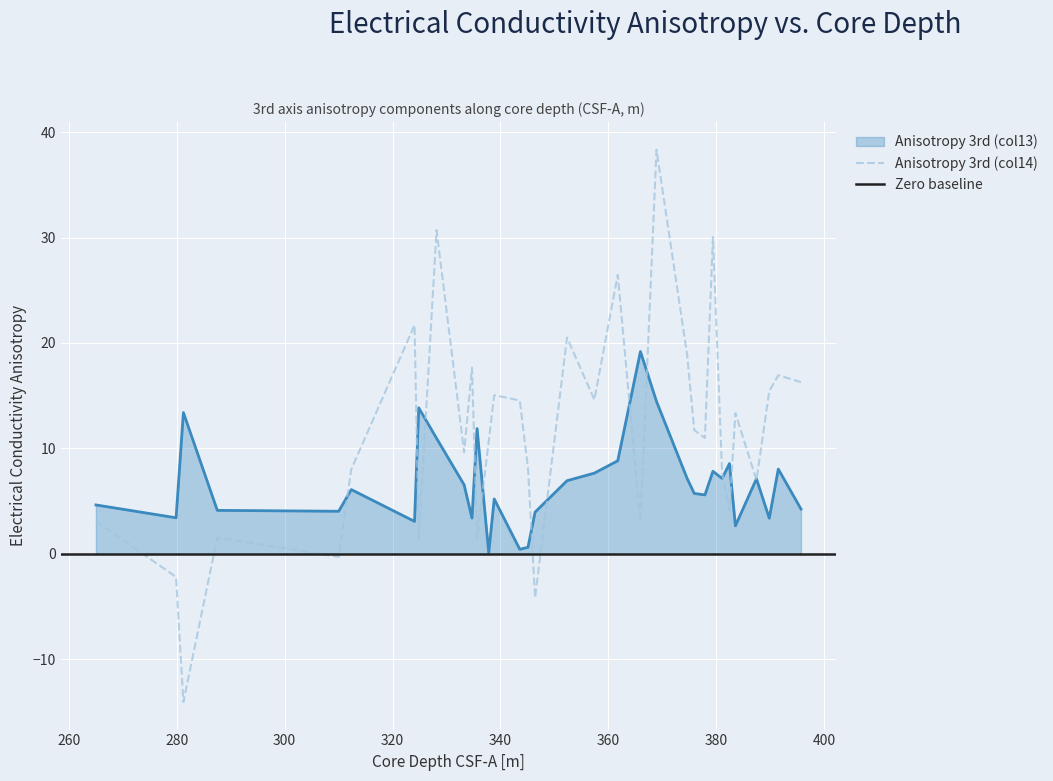

What is the lowest value of the Anisotropy 3rd (col14) series?

-14.0